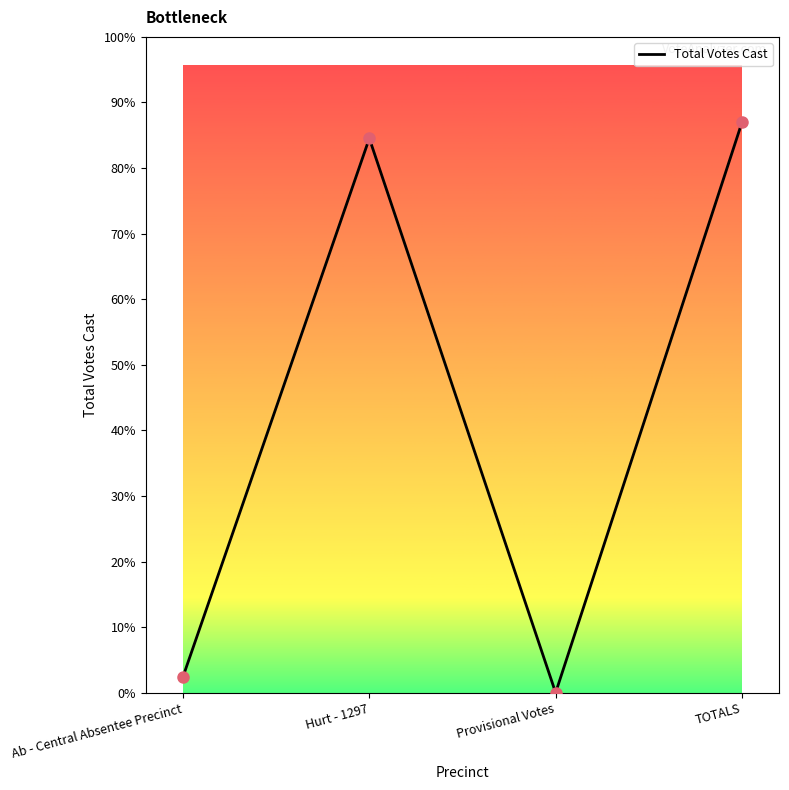

What is the ratio of the value at TOTALS to the value at Hurt - 1297?

1.0